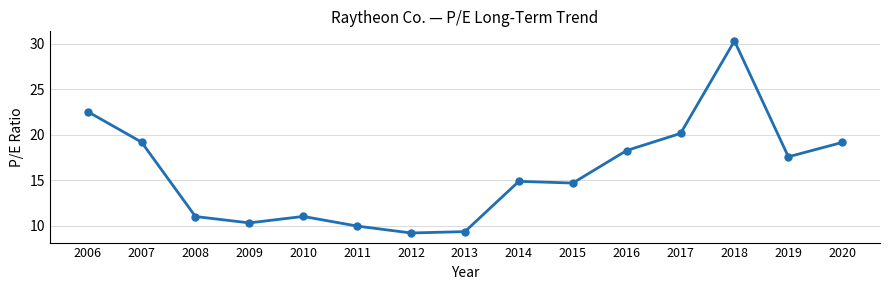

Which has a higher value, 2016 or 2009?

2016